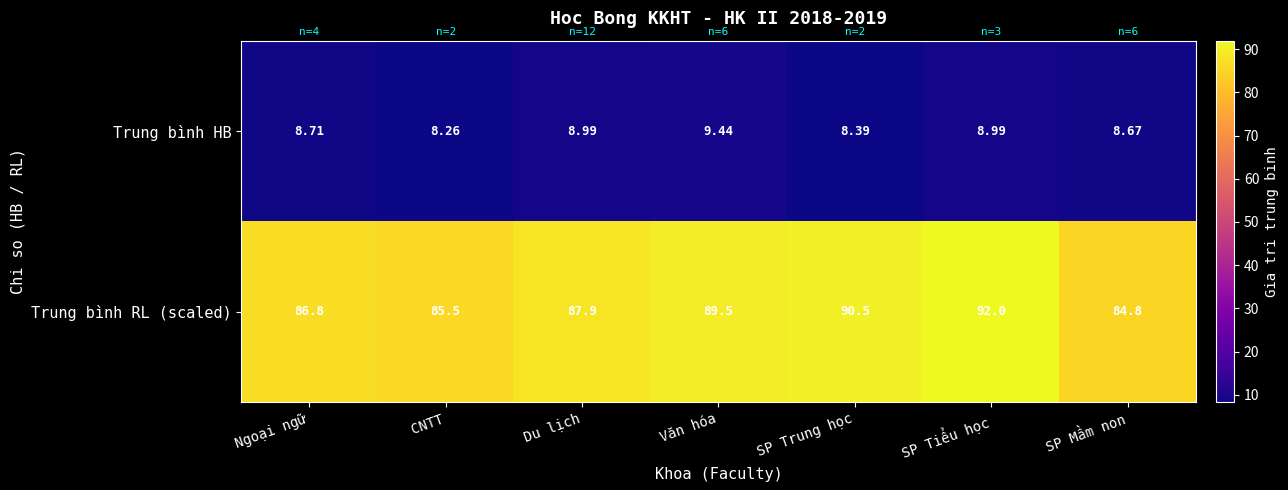

At Ngoại ngữ, list the series in order from smallest to largest.

Trung bình HB, Trung bình RL (scaled)